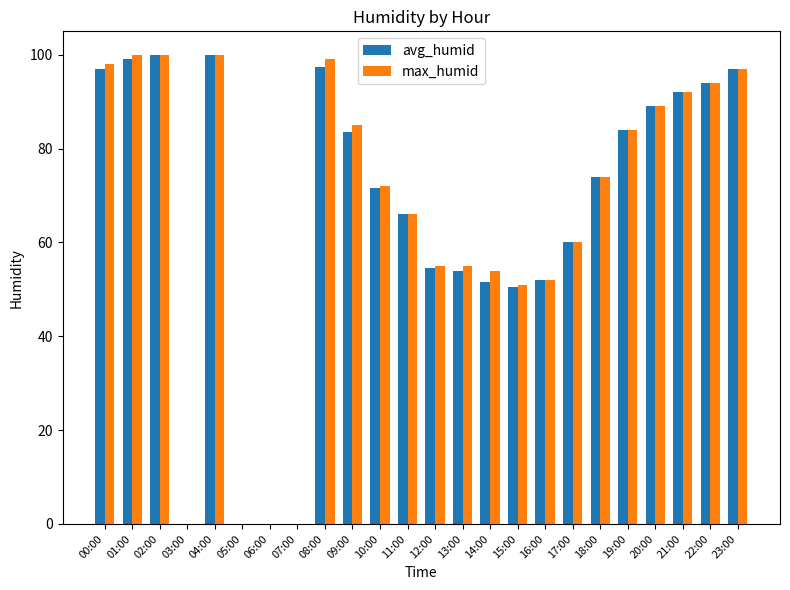

What is the total value across all series at 23:00?

194.0